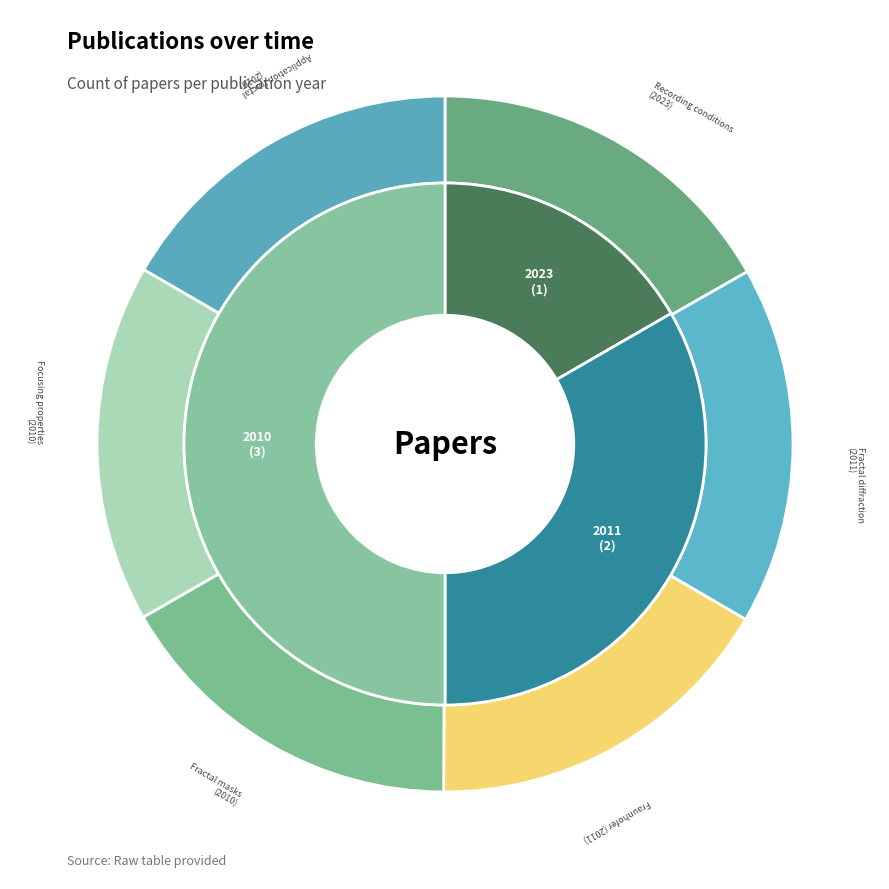

True or false: 2010 accounts for 8% of the total.

False